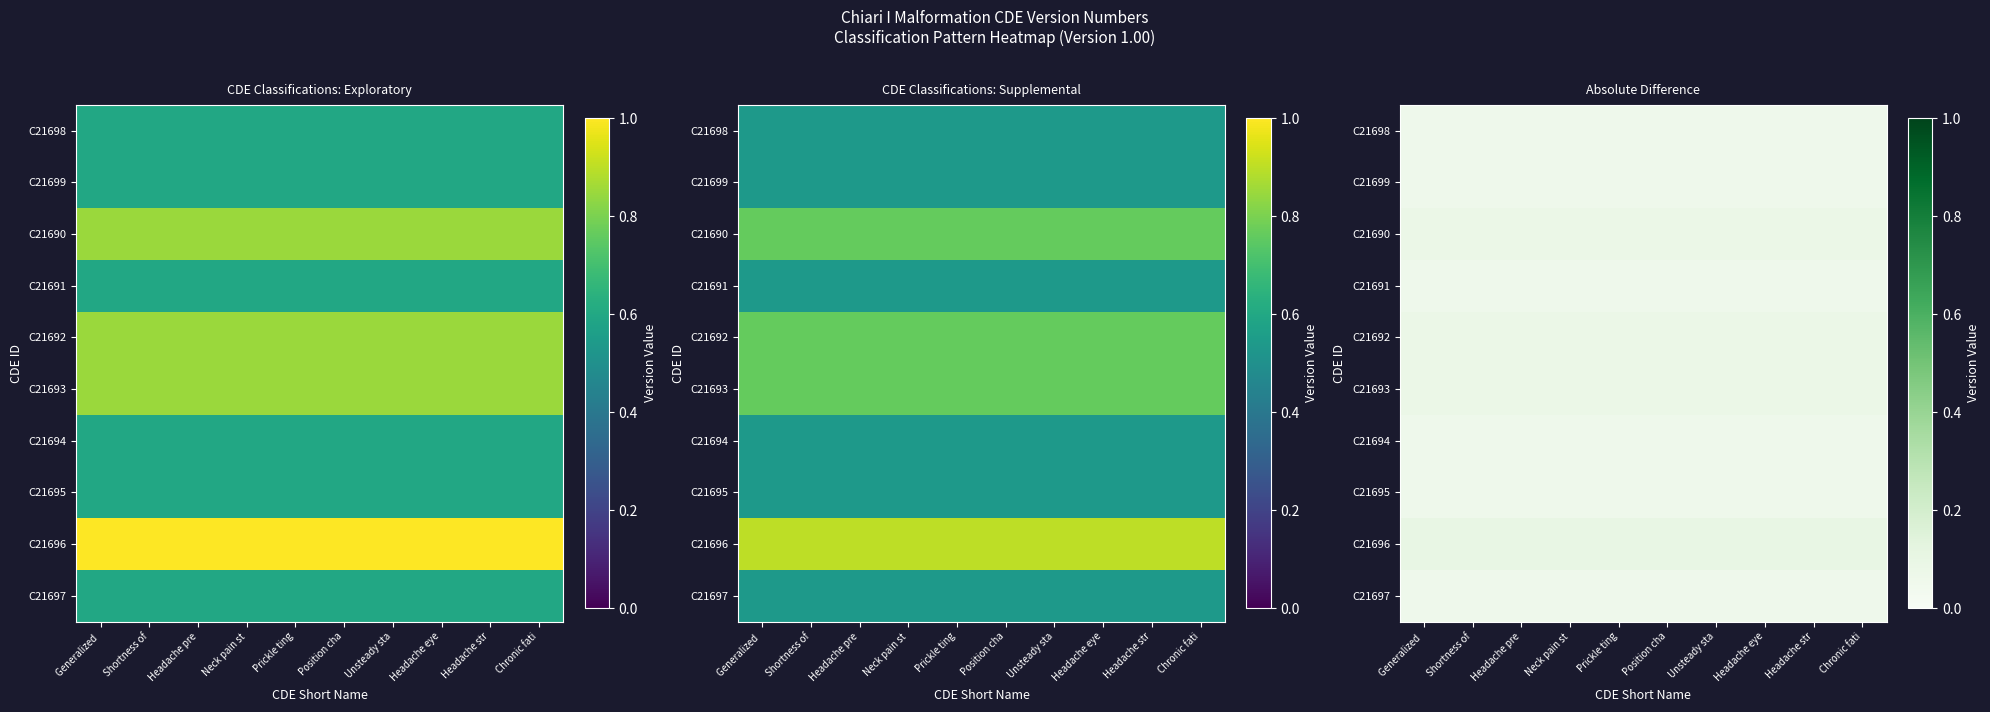

At which label does C21690 reach its peak?

Generalized